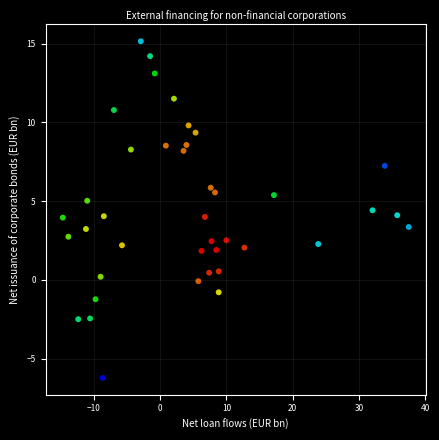

What is the range of Y values (max minus min)?

21.4